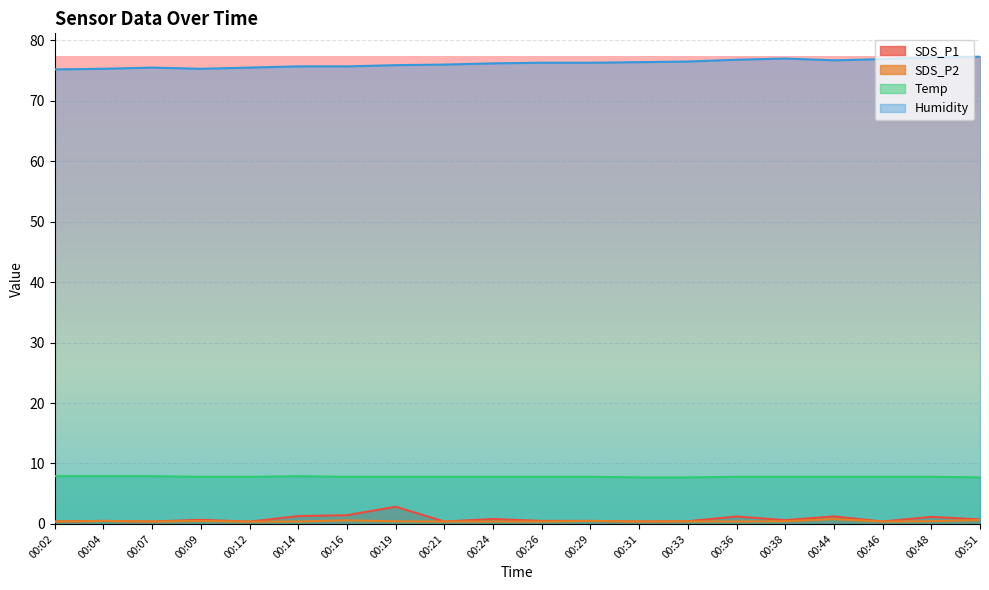

What is the difference between the highest and lowest values at 00:38?

76.5